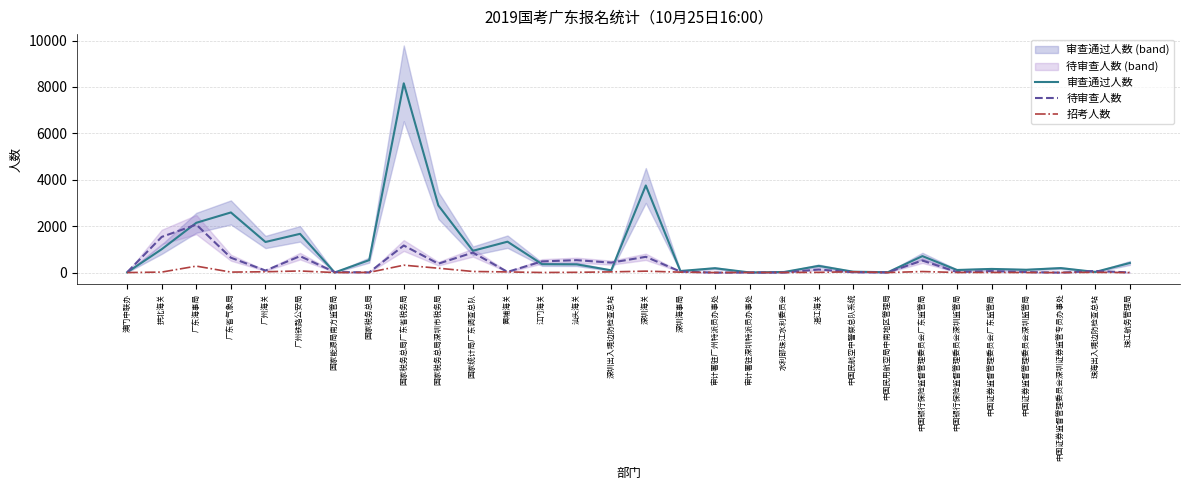

What is the difference between the highest and lowest values at 深圳海关?

3692